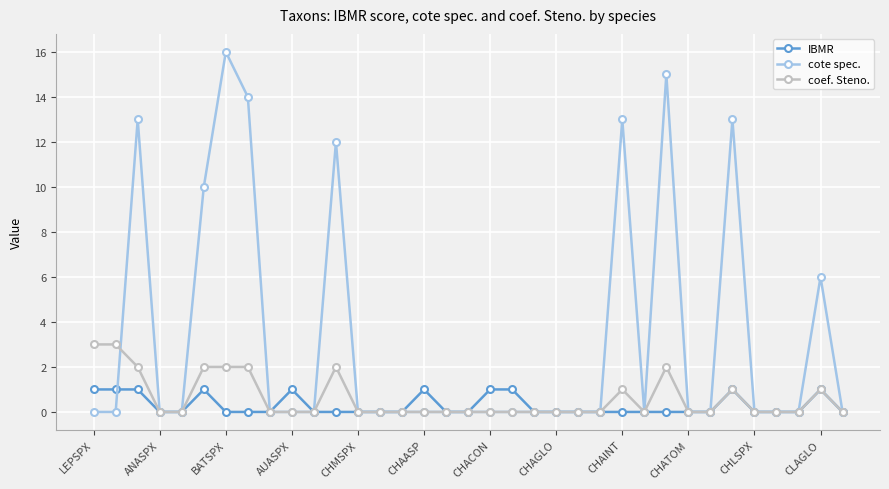

List the series in order of their peak value, lowest first.

IBMR, coef. Steno., cote spec.